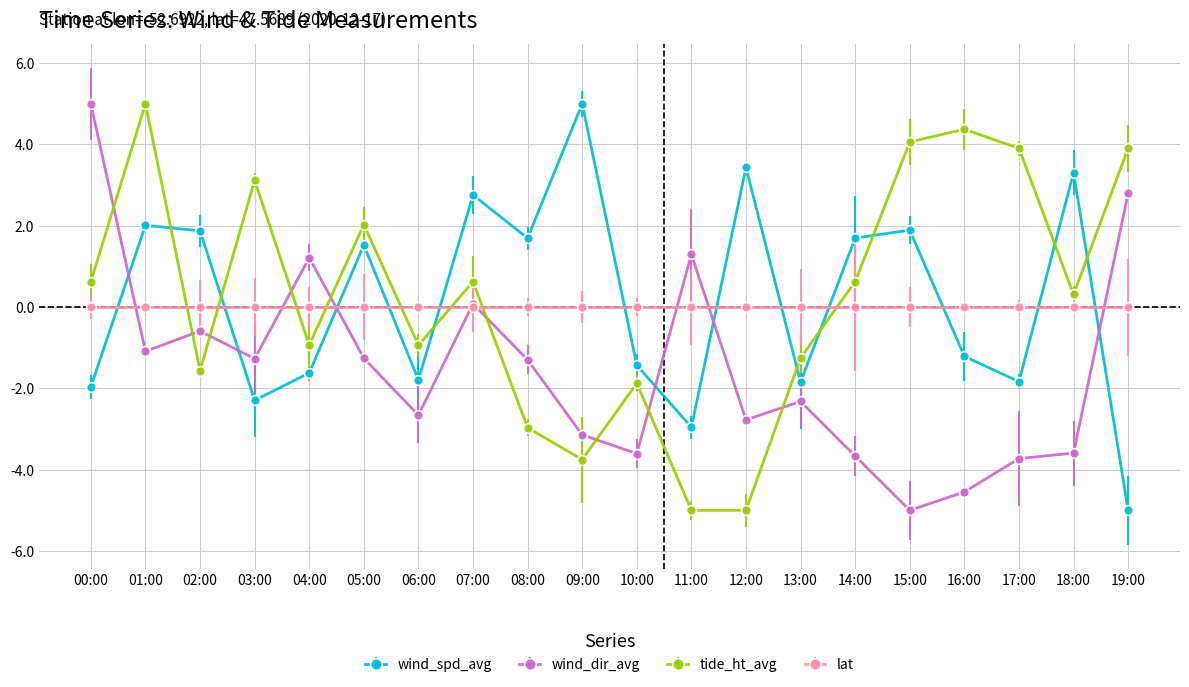

What is the difference between the maximum and minimum values in the wind_spd_avg series?

10.0